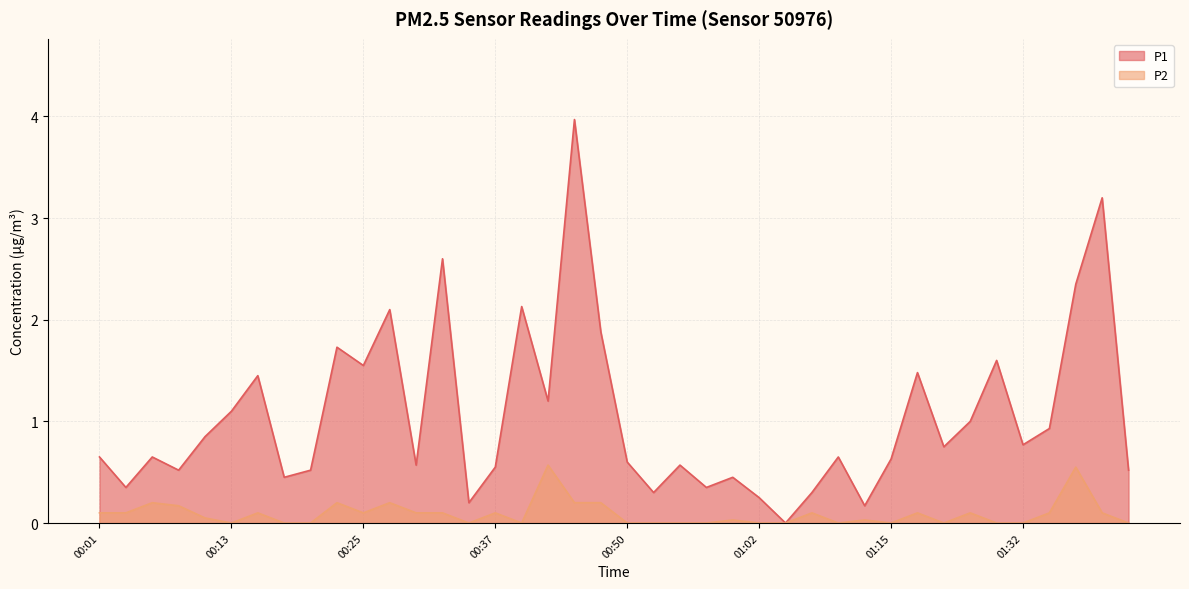

List the series in order of their overall mean, highest first.

P1, P2